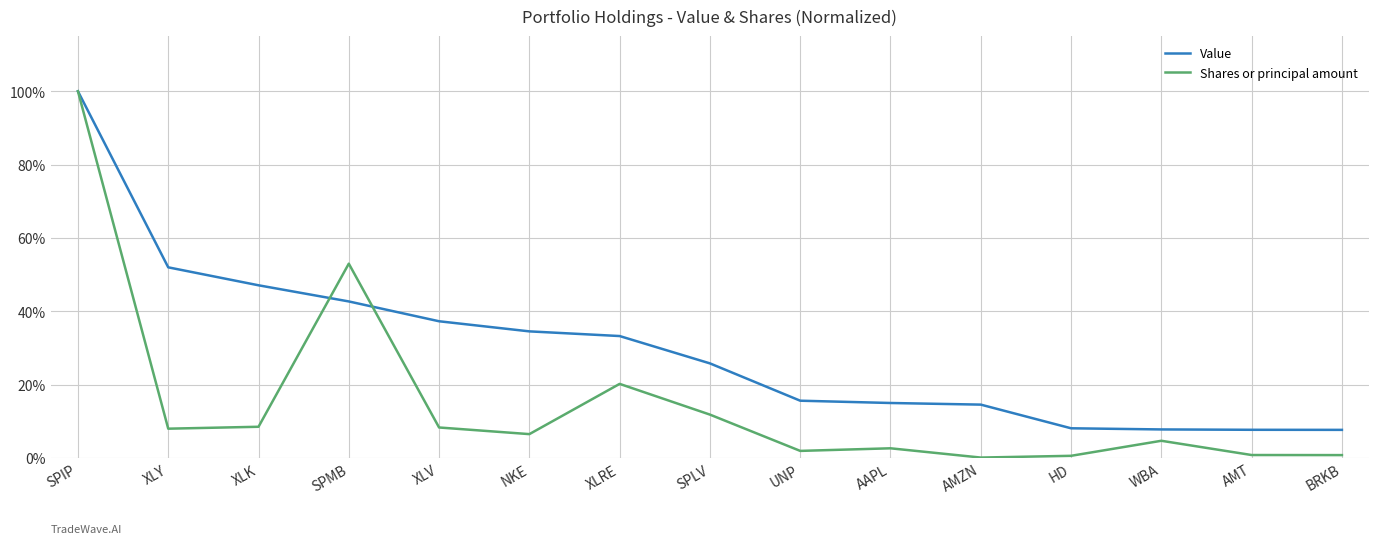

At which label does Shares or principal amount reach its peak?

SPIP